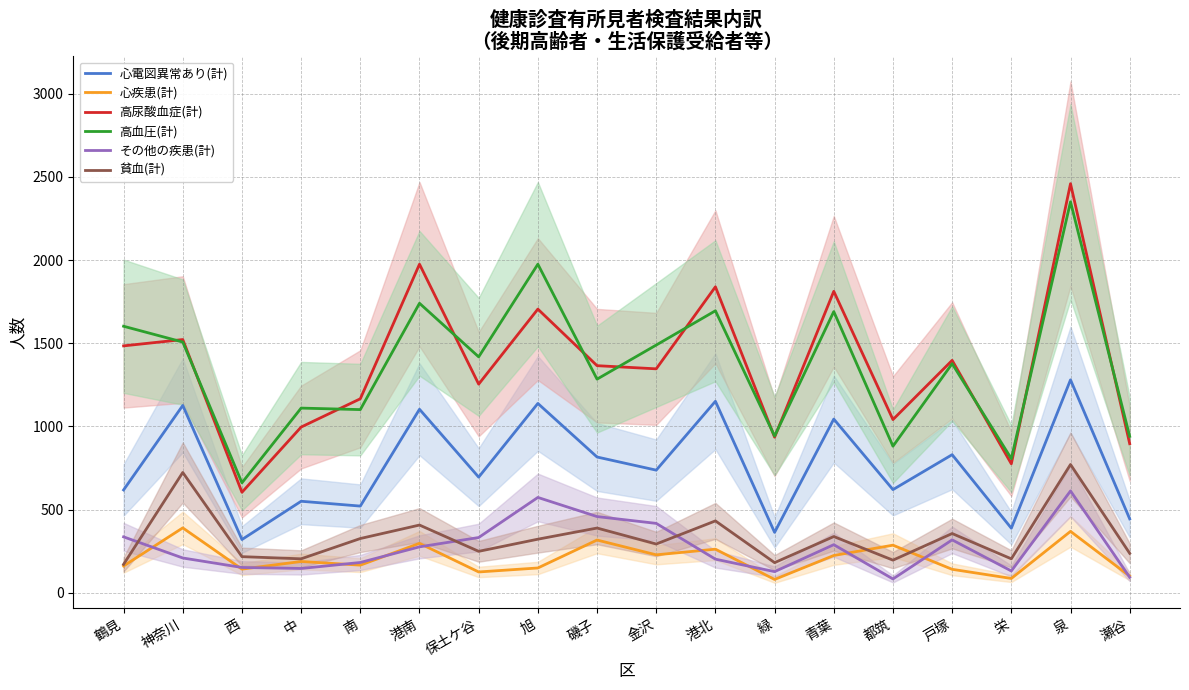

Read the 心疾患(計) value at 青葉.

224